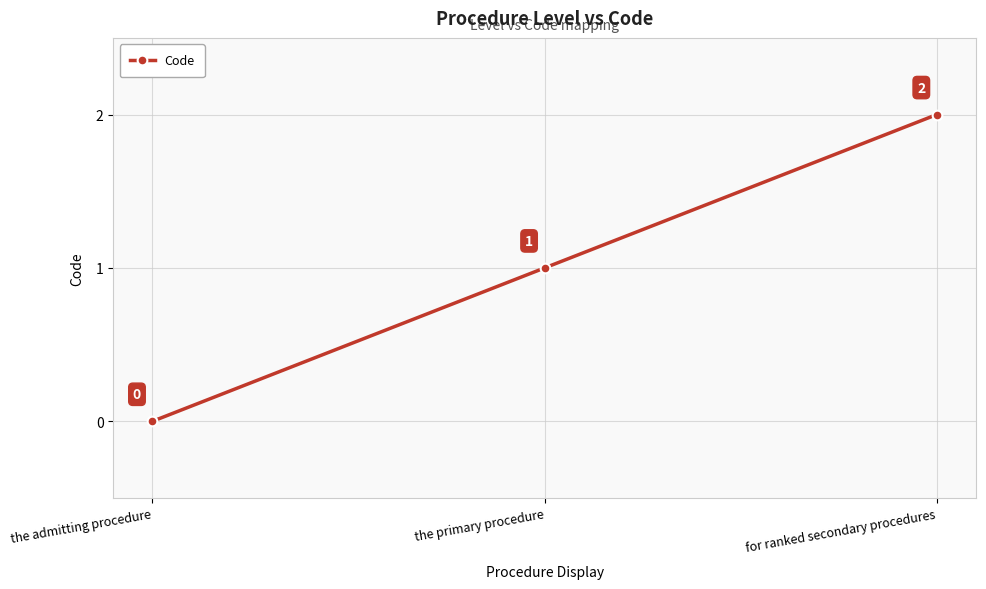

Reading right to left, transcribe all the data shown in this chart.

for ranked secondary procedures=2	the primary procedure=1	the admitting procedure=0